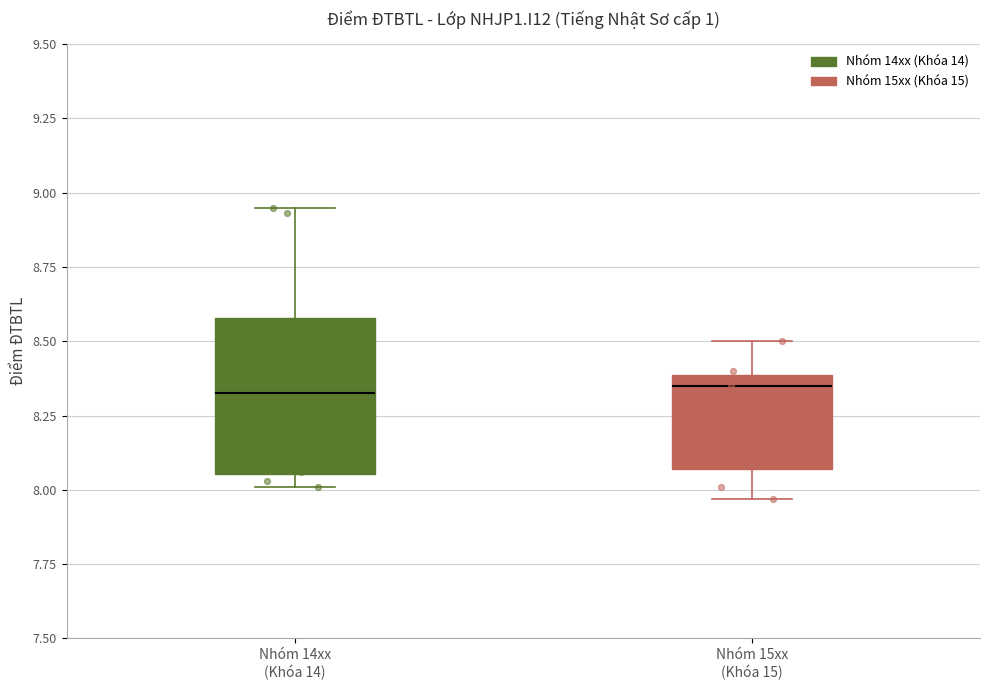

Where does the upper whisker of the box for Nhóm 14xx (Khóa 14) end on the y-axis? The values are not printed on the chart, so give them approximately, as read against the axis.

8.95